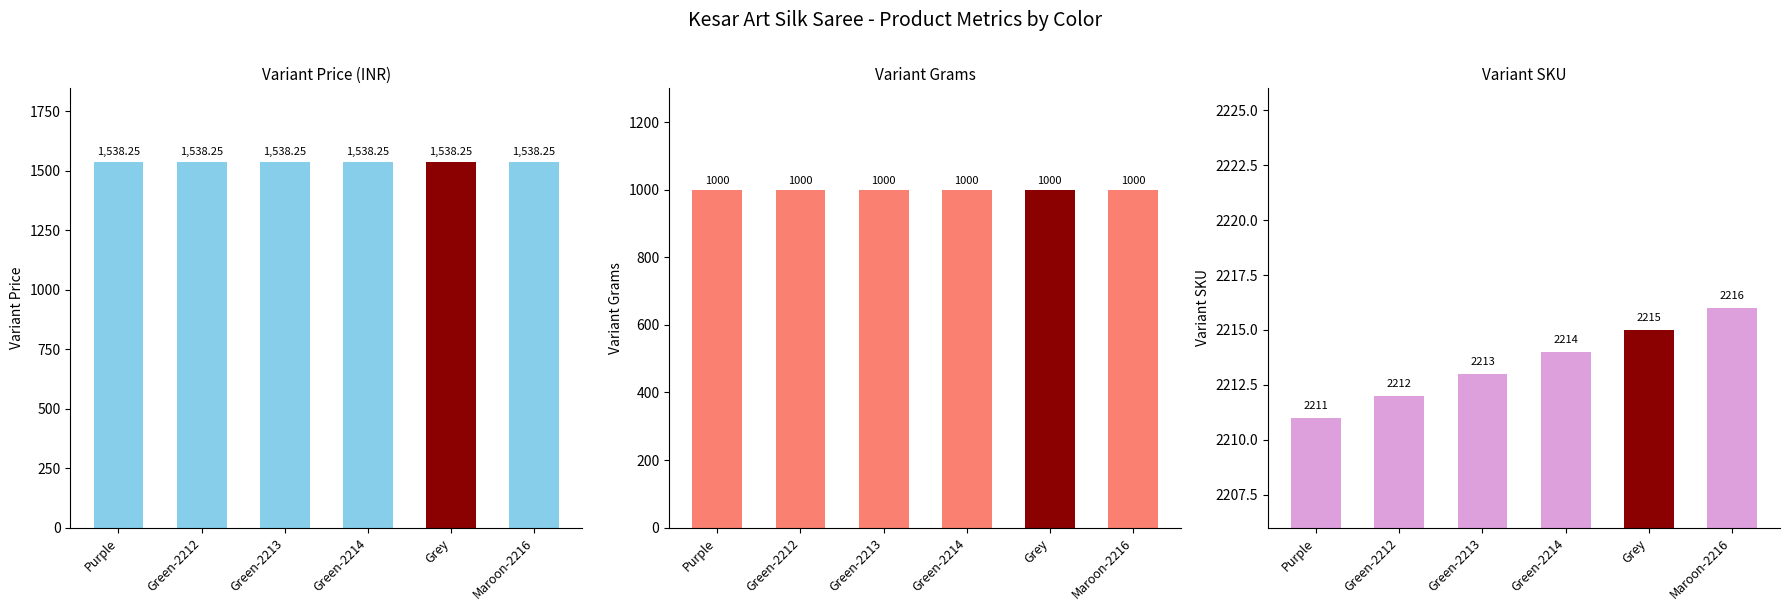

Is the value of Variant Price at Maroon-2216 greater than the value of Variant SKU at Grey?

No